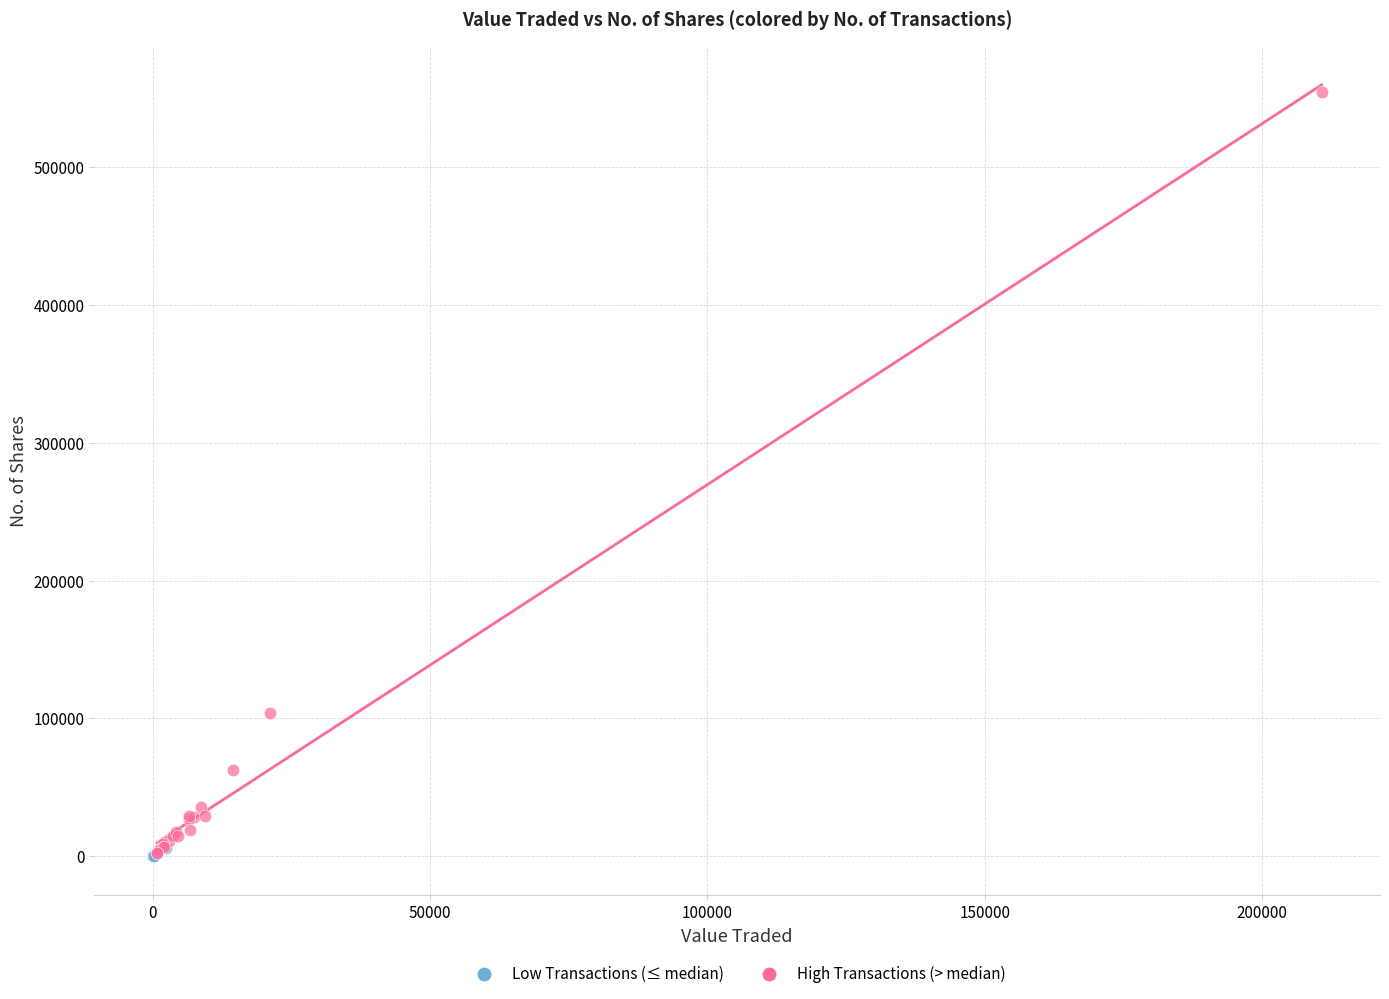

What are all the series names shown in the legend?

Low Transactions (≤ median), High Transactions (> median)